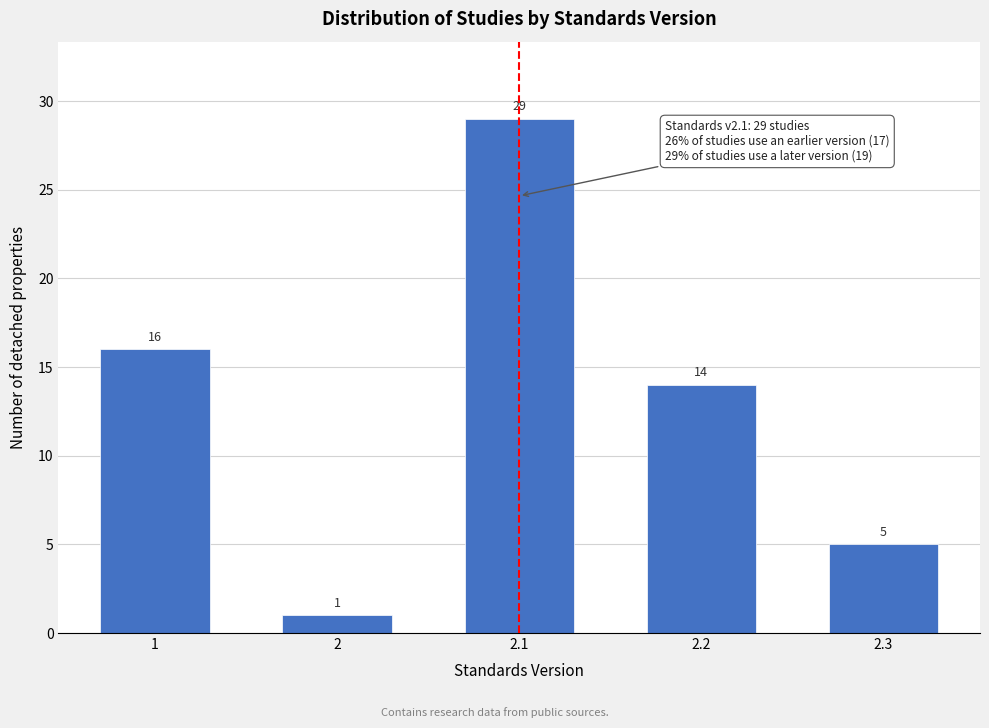

Reading left to right, extract all data points from this chart.

1=16	2=1	2.1=29	2.2=14	2.3=5